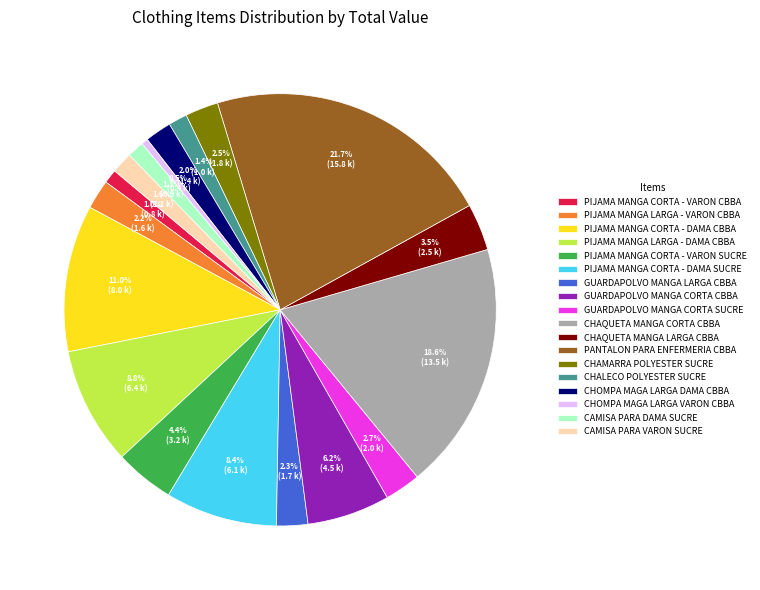

The CHALECO POLYESTER SUCRE slice represents 1% of the pie. True or false?

True